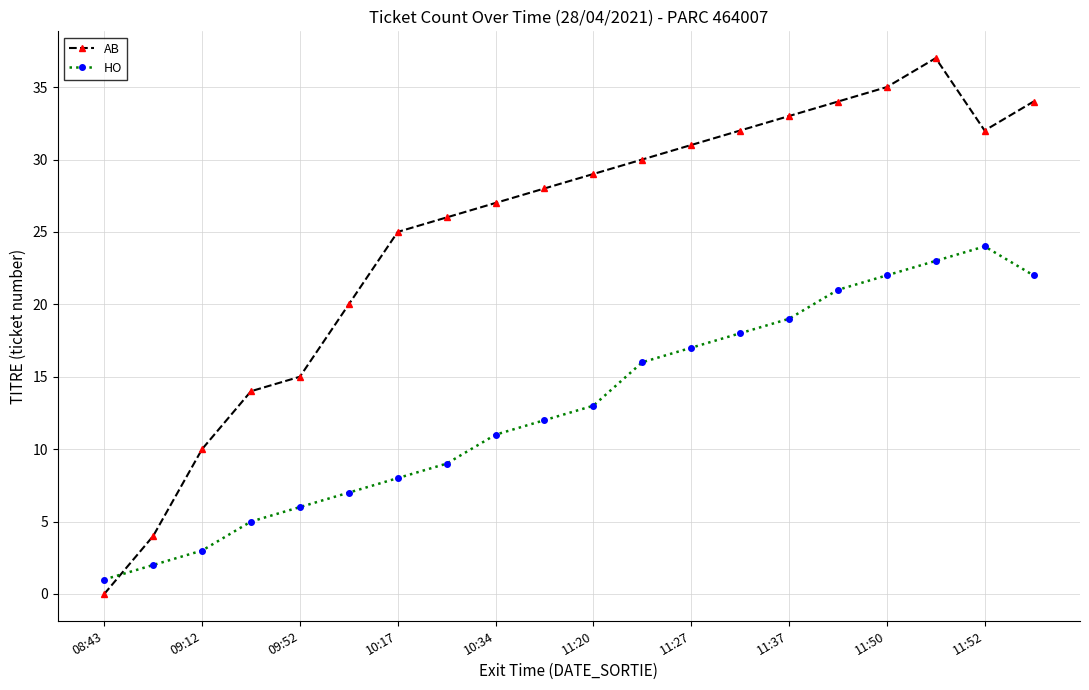

What is the difference between the maximum and second lowest values in the AB series?

33